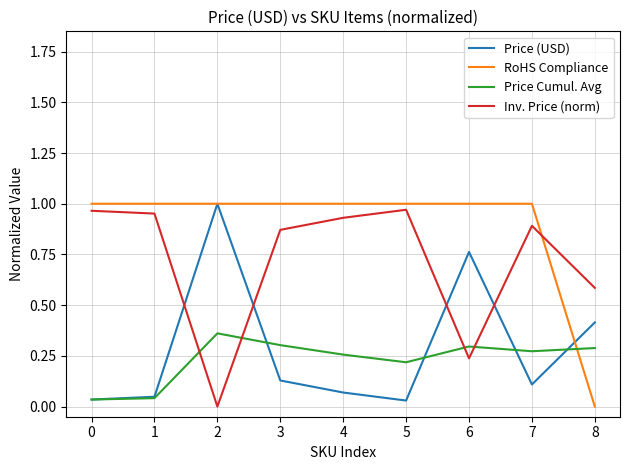

Does the chart display data point markers on the line(s)?

No